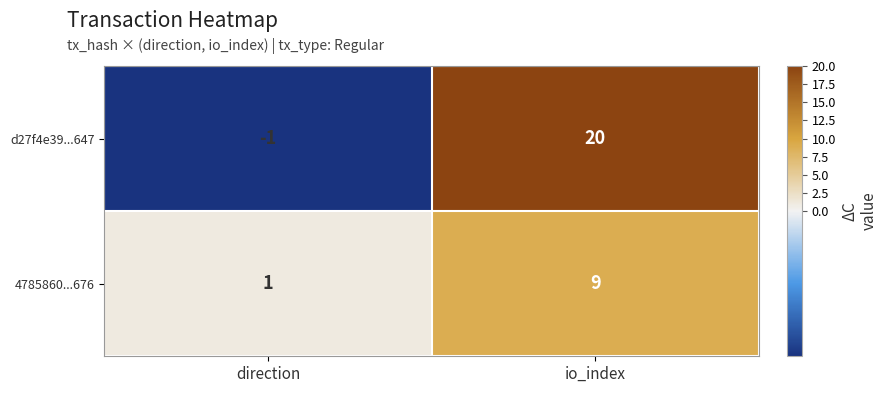

Which label corresponds to the smallest value in the chart?

direction